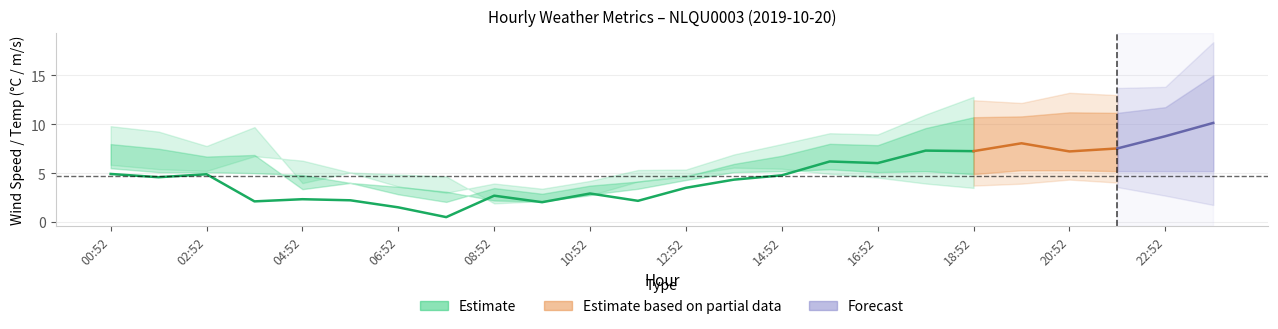

How many lines are shown in the chart?

3